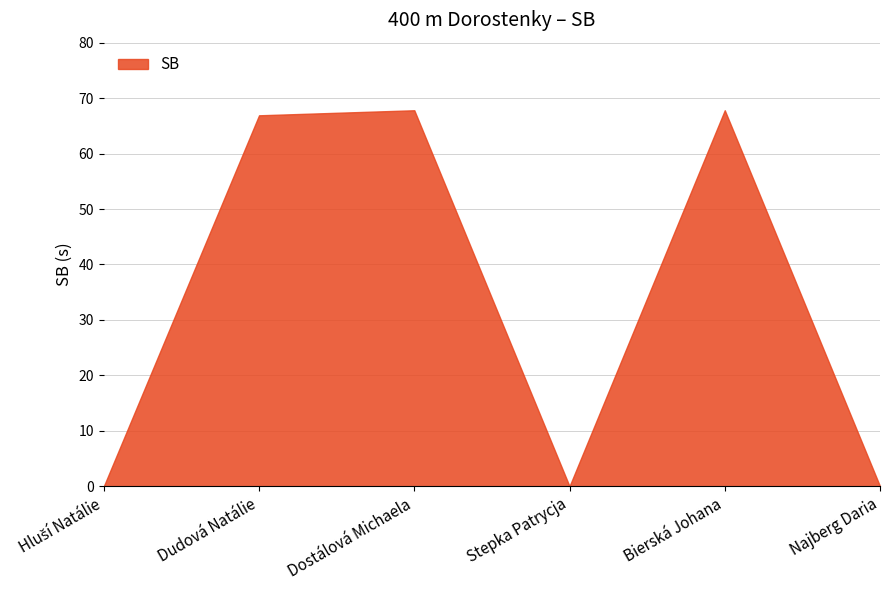

Reading left to right, what are all the values shown in this chart?

0.0	66.9	67.8	0.0	67.8	0.0